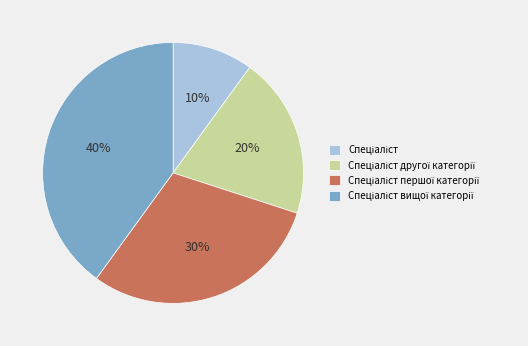

To the nearest percent, what is the difference between the largest and smallest slice percentages?

30%